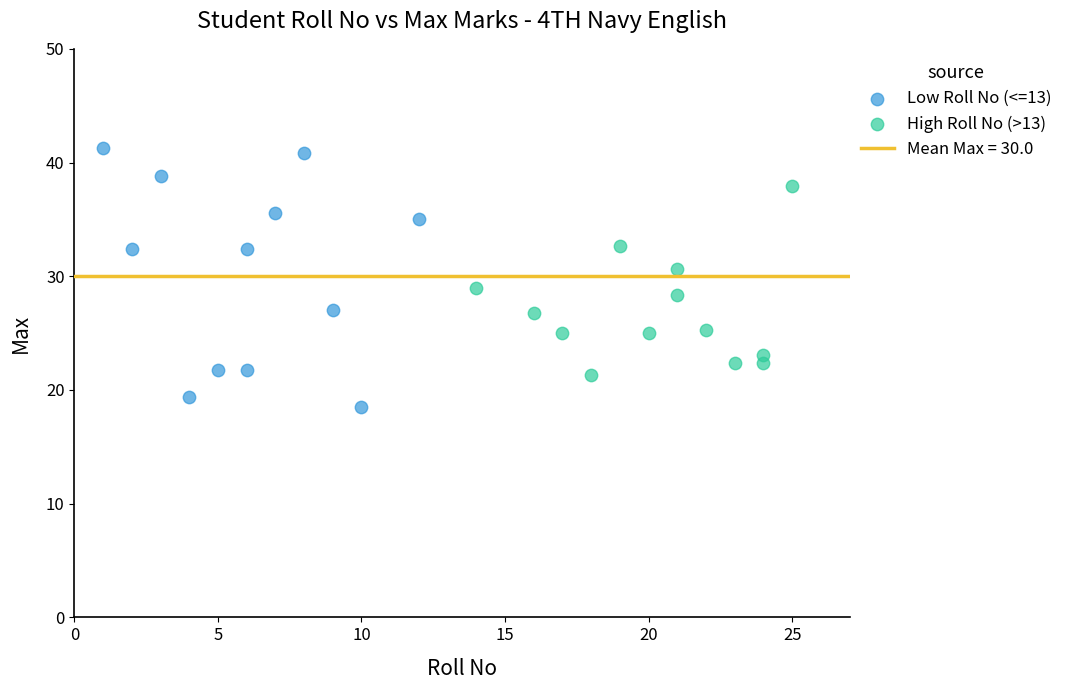

Which series reaches the maximum Y coordinate?

Low Roll No (<=13)